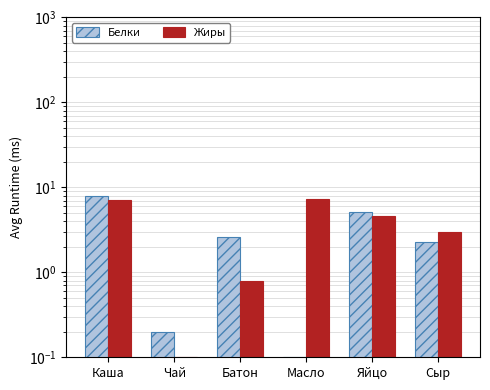

What is the greatest value displayed?

7.8